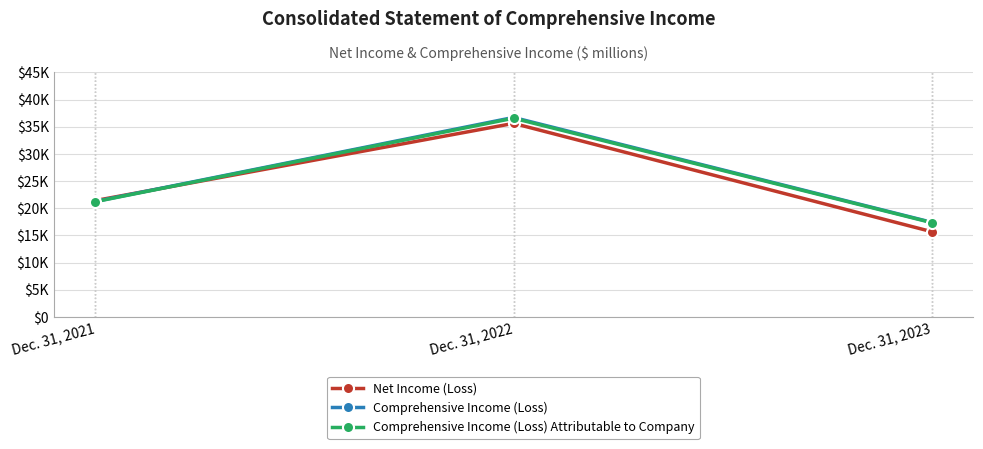

Which series has the largest total across all categories?

Comprehensive Income (Loss)